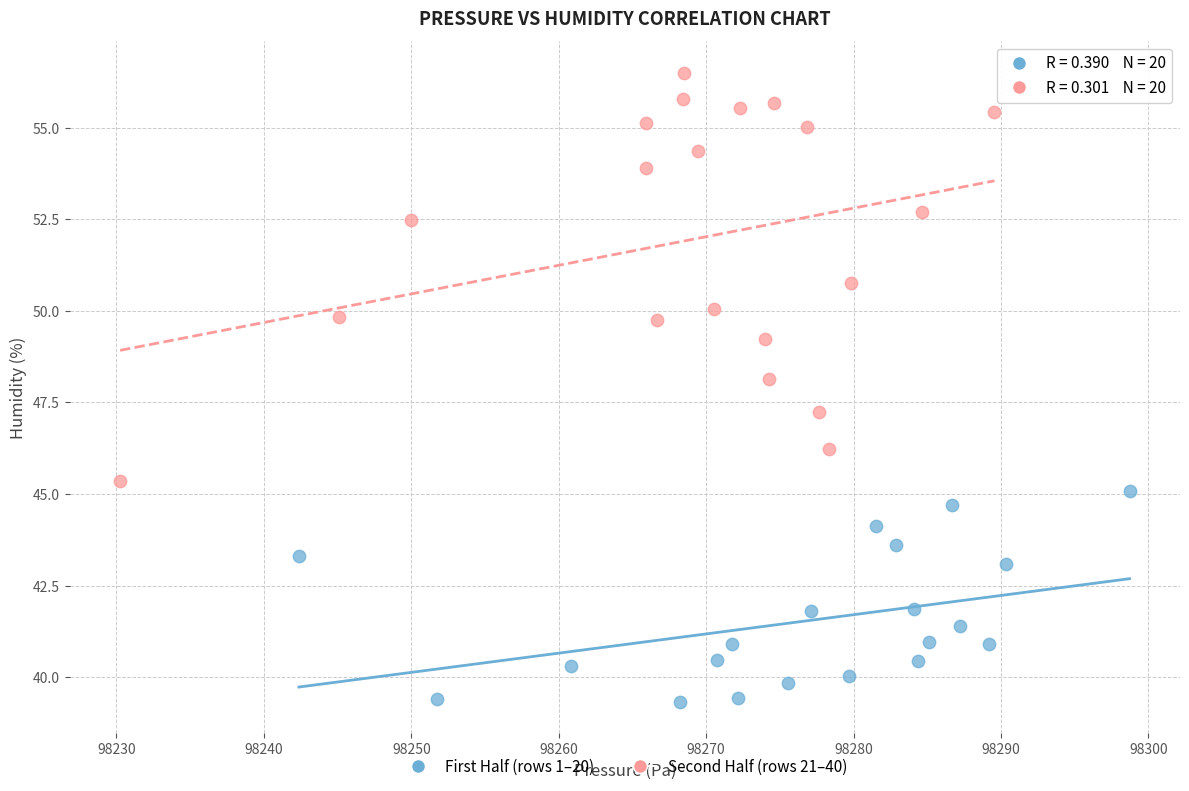

Which series has the widest spread of Y values?

Second Half (rows 21–40)